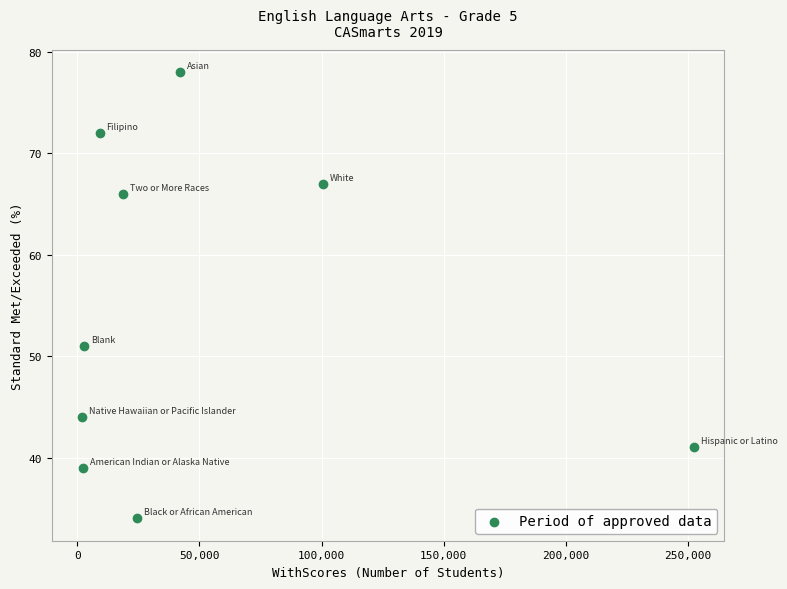

What Y value in the scatter plot is closest to 56?

51